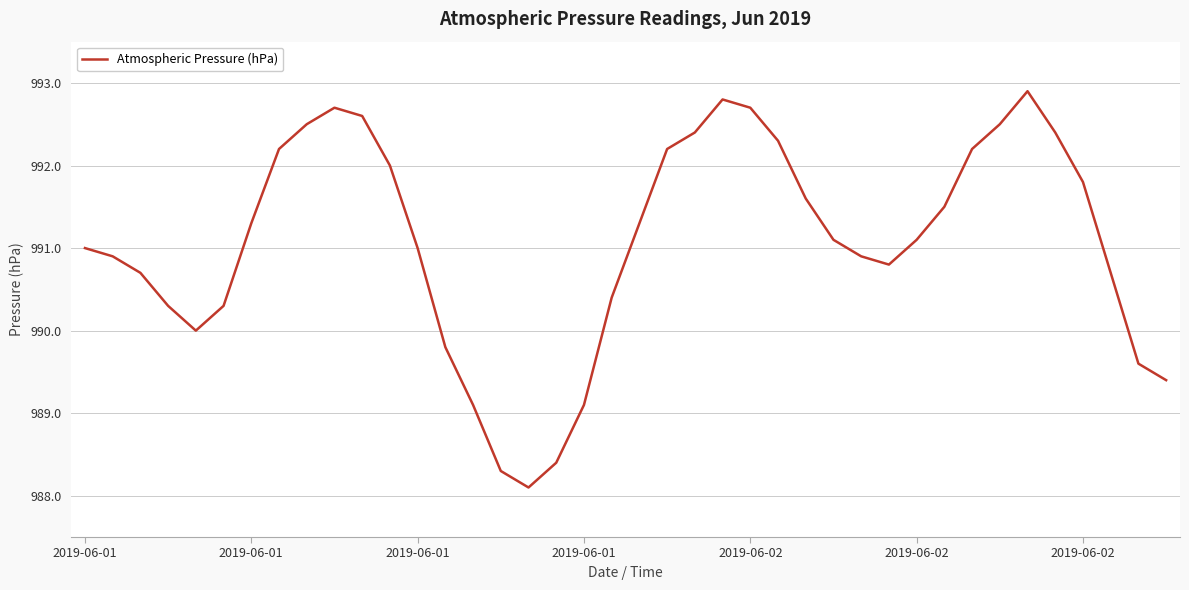

What is the difference between the second highest and second lowest values?

4.5